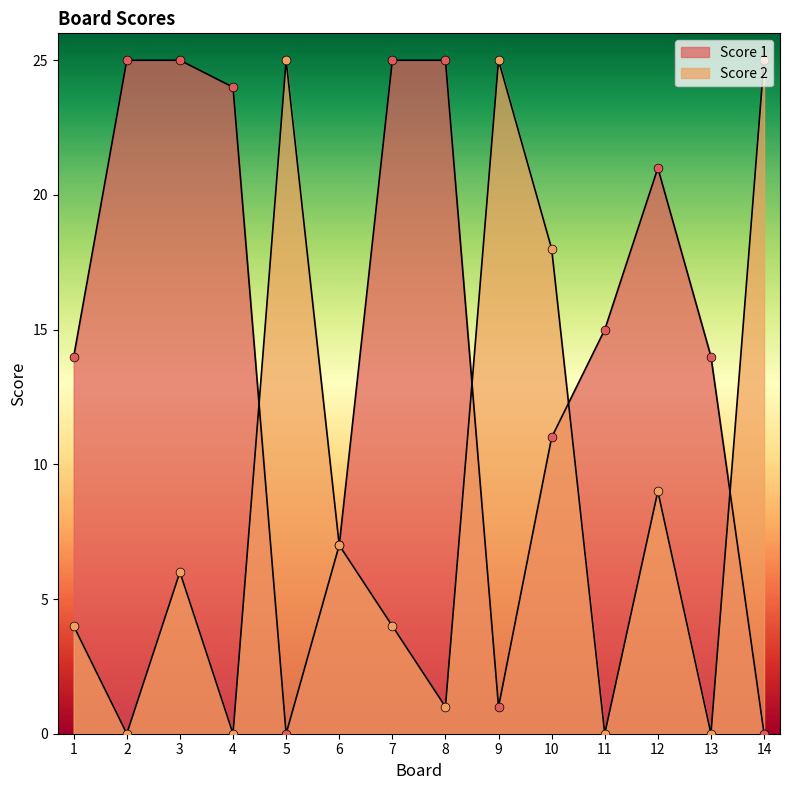

Which series has the largest Y range (max minus min)?

Score 1